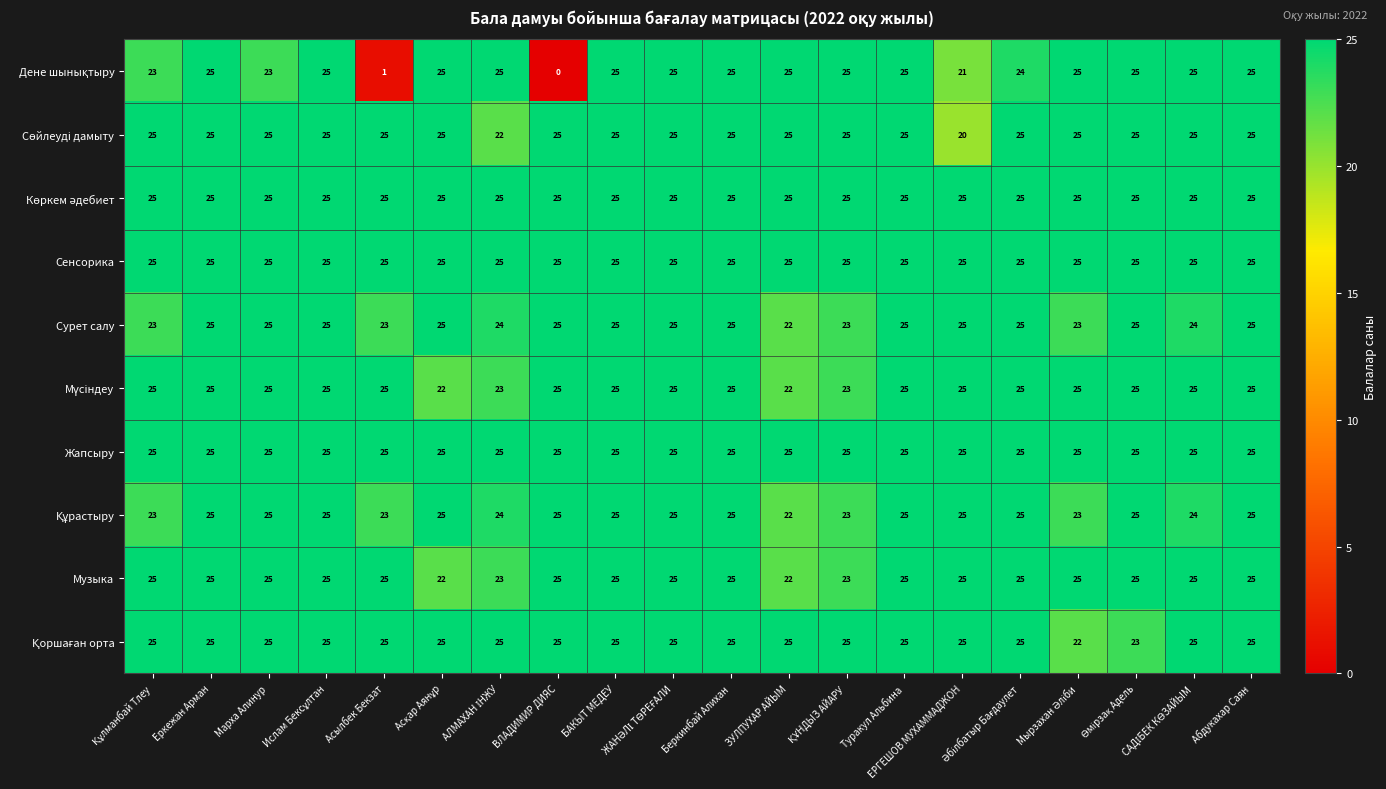

What is the average value of the Сенсорика series?

25